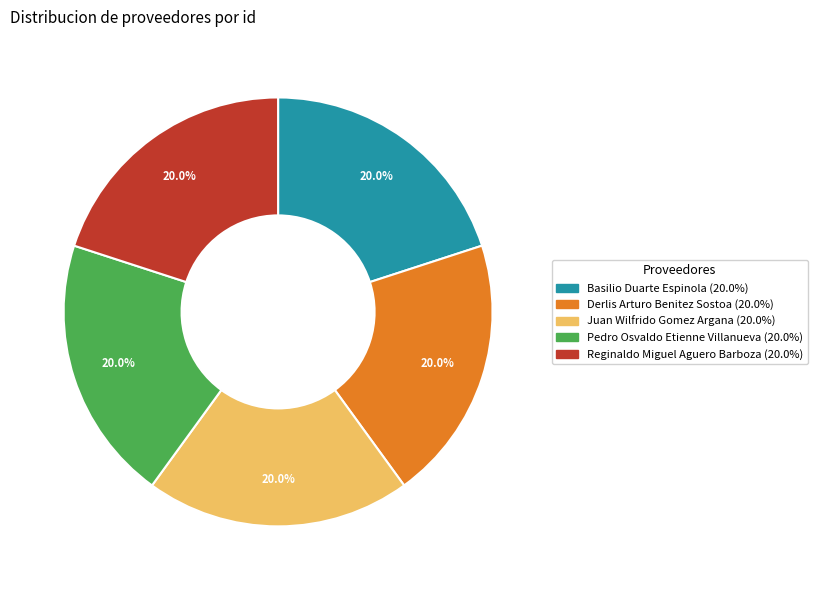

What is the ratio of the value at Pedro Osvaldo Etienne Villanueva (20.0%) to the value at Derlis Arturo Benitez Sostoa (20.0%)?

1.0